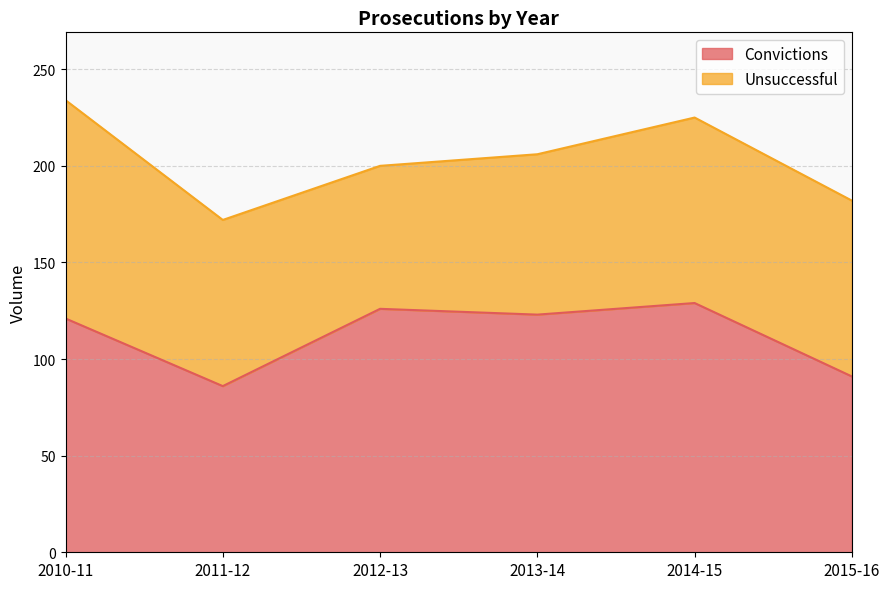

What is the difference between the values at 2012-13 and 2010-11?

5